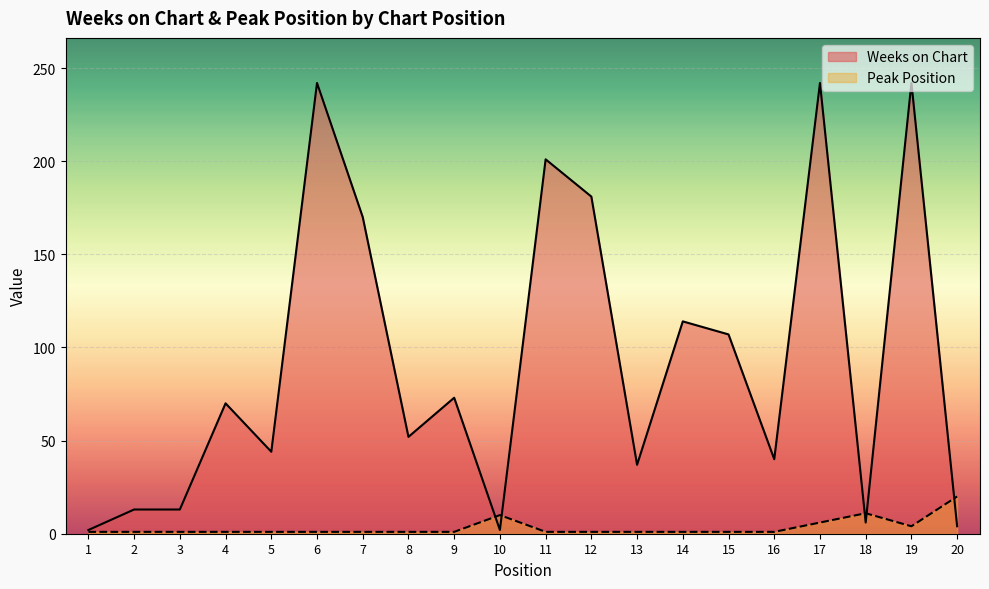

What is the sum of the Weeks on Chart values at 18 and 11?

207